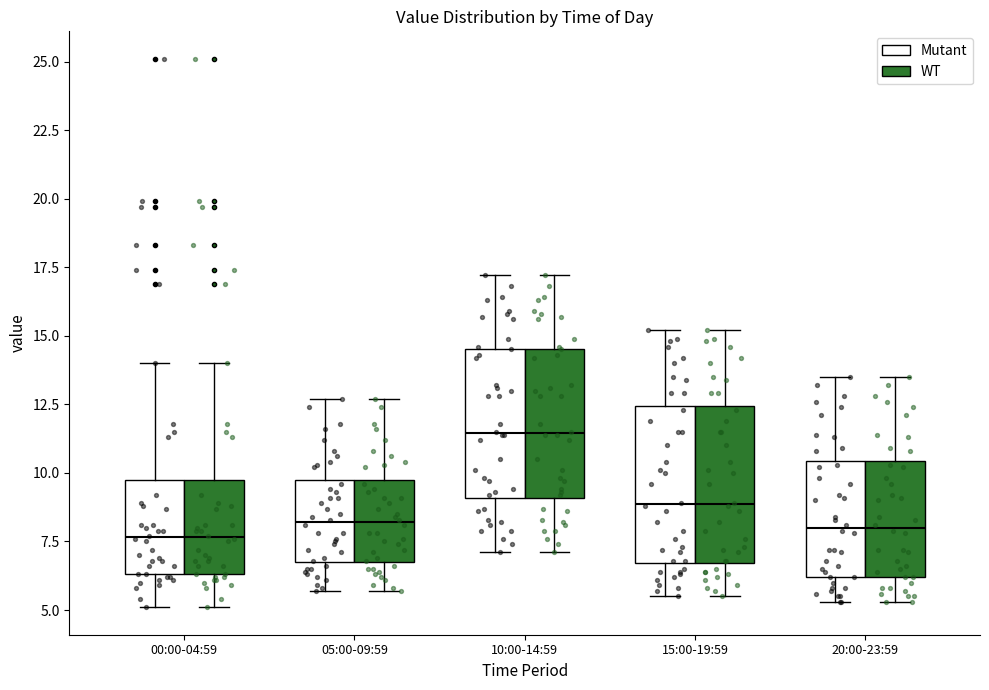

Reading left to right, read every box against the y-axis: the position of its median line, the range the box covers, and the ends of its whiskers. The values are not printed on the chart, so give them approximately, as read against the axis.

00:00-04:59 (Mutant): median 7.5, box 6.5 to 9.5, whiskers 5.0 to 14.0
00:00-04:59 (WT): median 7.5, box 6.5 to 9.5, whiskers 5.0 to 14.0
05:00-09:59 (Mutant): median 8.0, box 7.0 to 10.0, whiskers 5.5 to 12.5
05:00-09:59 (WT): median 8.0, box 7.0 to 10.0, whiskers 5.5 to 12.5
10:00-14:59 (Mutant): median 11.5, box 9.0 to 14.5, whiskers 7.0 to 17.0
10:00-14:59 (WT): median 11.5, box 9.0 to 14.5, whiskers 7.0 to 17.0
15:00-19:59 (Mutant): median 9.0, box 6.5 to 12.5, whiskers 5.5 to 15.0
15:00-19:59 (WT): median 9.0, box 6.5 to 12.5, whiskers 5.5 to 15.0
20:00-23:59 (Mutant): median 8.0, box 6.0 to 10.5, whiskers 5.5 to 13.5
20:00-23:59 (WT): median 8.0, box 6.0 to 10.5, whiskers 5.5 to 13.5